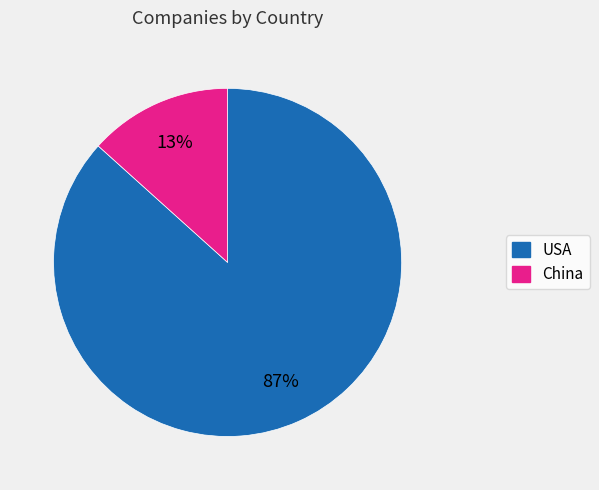

Is it true that China is 13% of the pie?

True